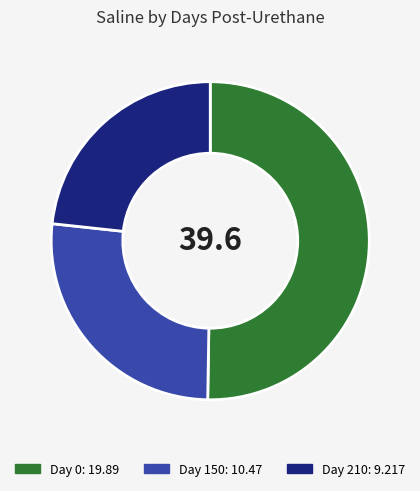

Is there a majority slice in this chart?

Yes